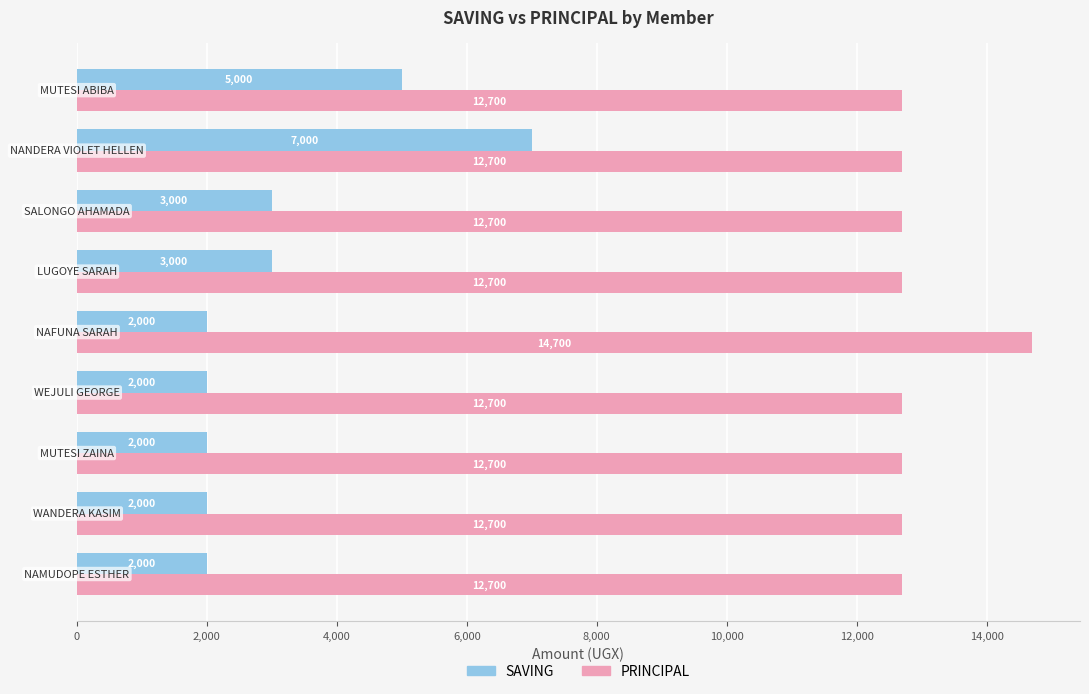

What is the maximum value shown in the chart?

14700